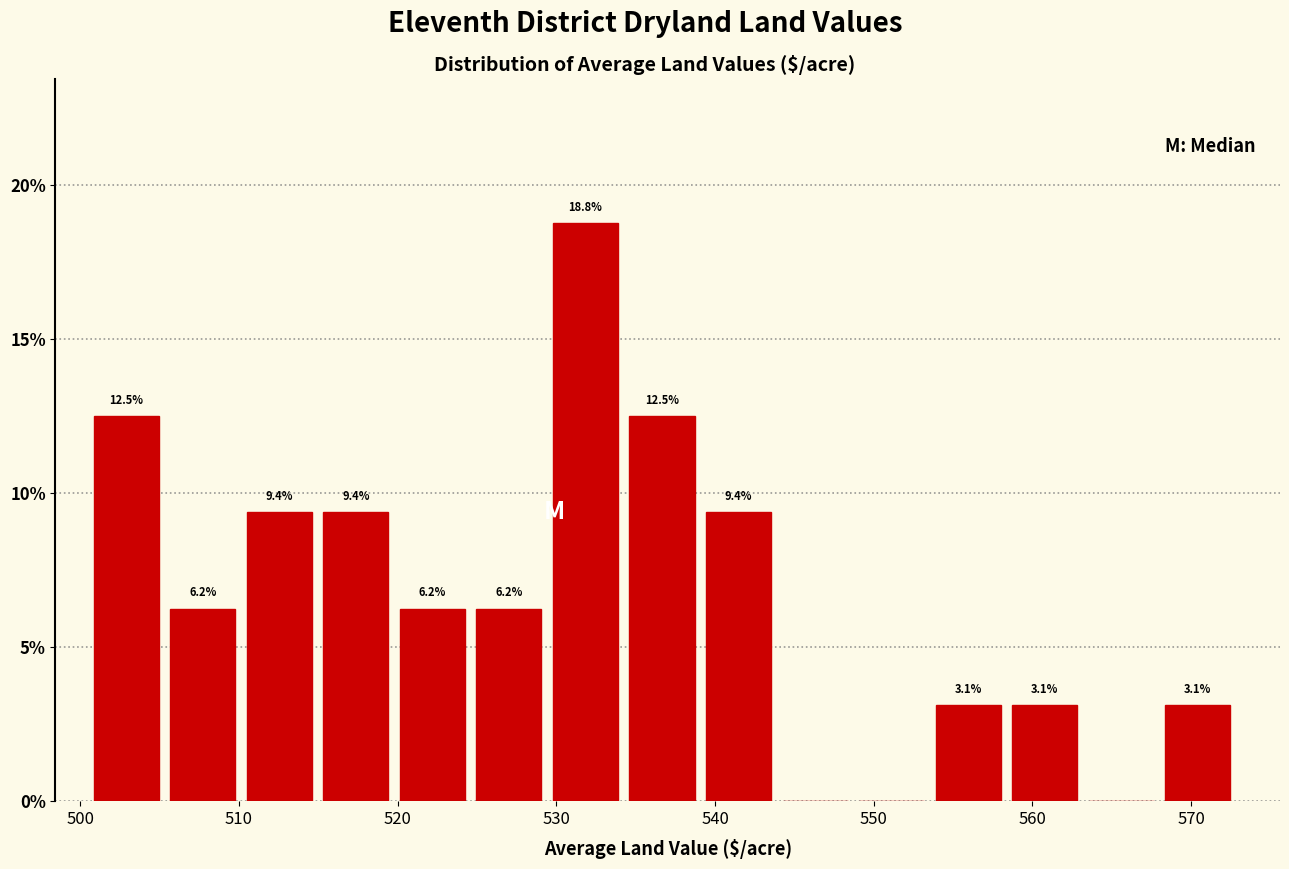

Which range on the x-axis has the tallest bar?

530 to 535